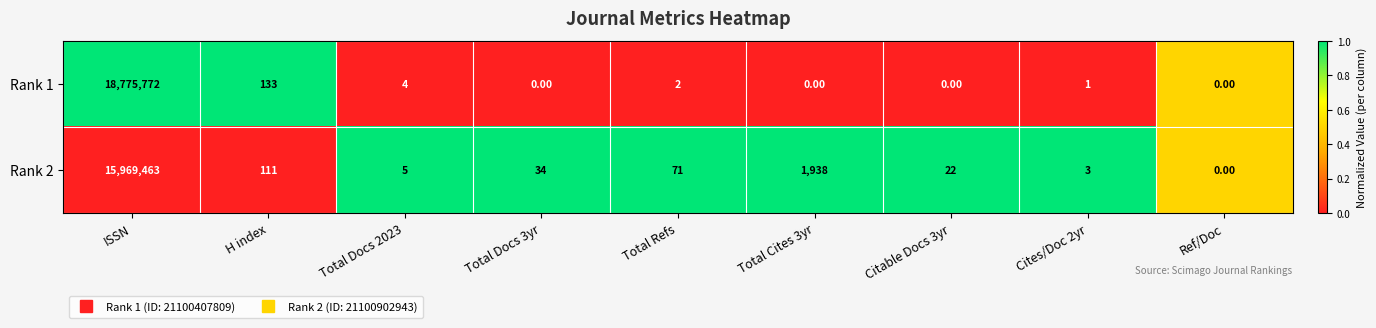

Rank the series by their maximum value, from highest to lowest.

Rank 1, Rank 2